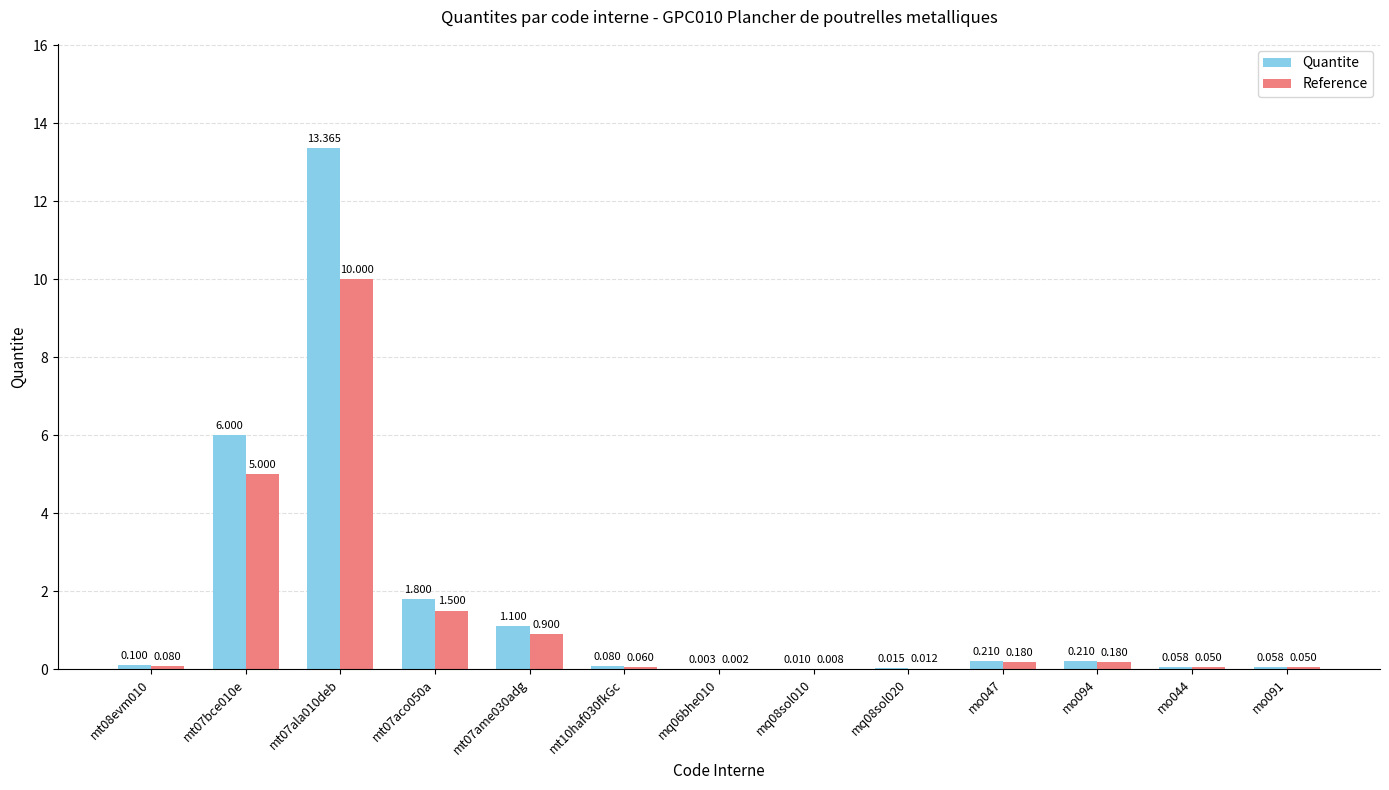

Which series has the largest total across all categories?

Quantite